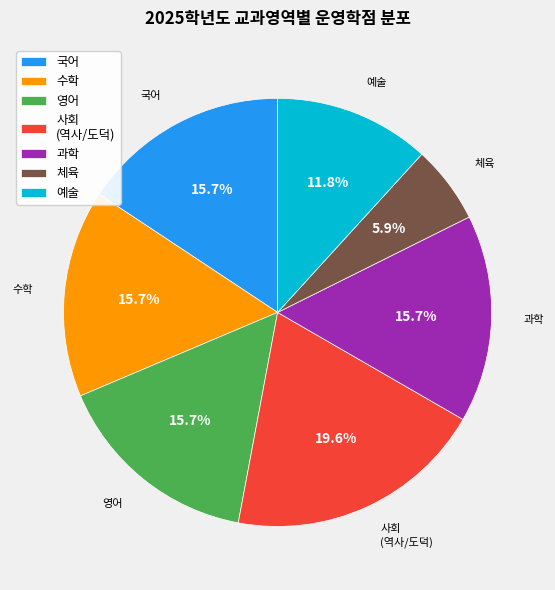

How much of the chart is everything except 예술?

88.2%